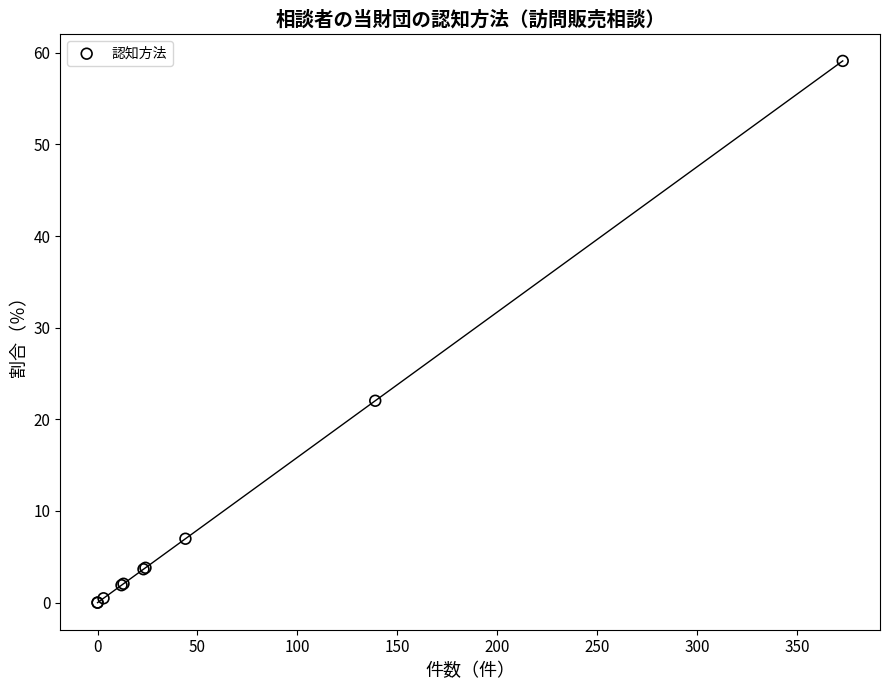

What Y value in the scatter plot is closest to 29?

22.0